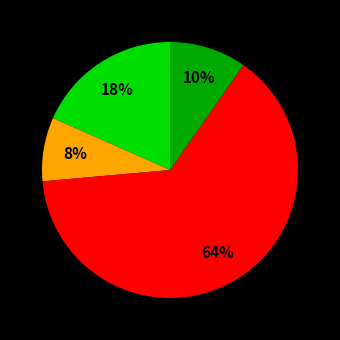

To the nearest percent, what is the average slice percentage?

25%